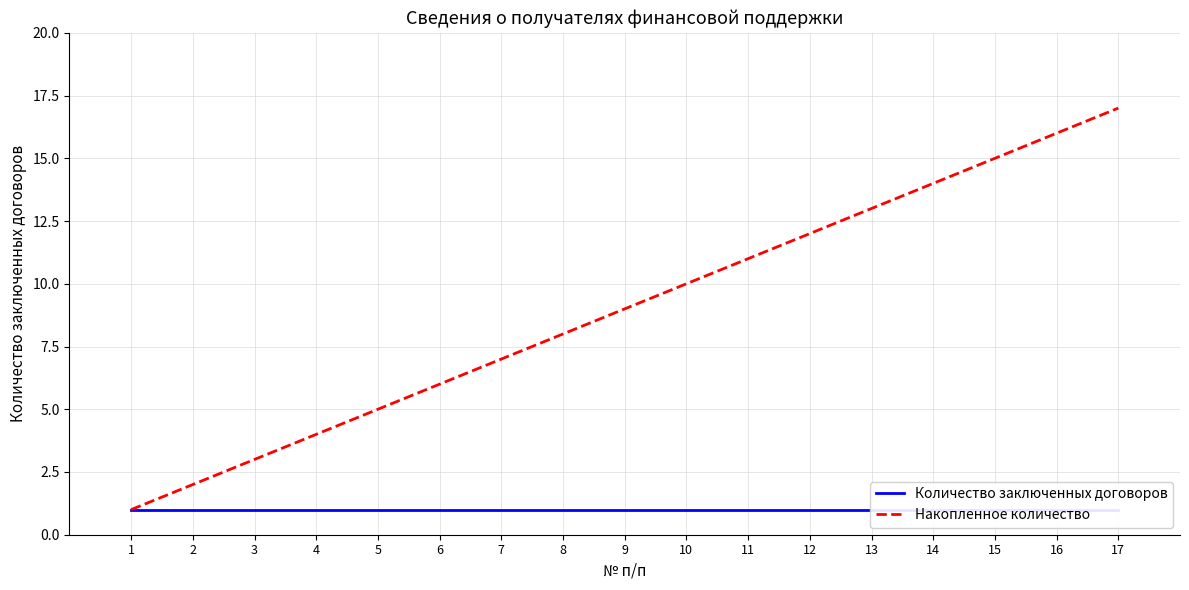

What is the value of the Количество заключенных договоров point at the 6th from the left?

1